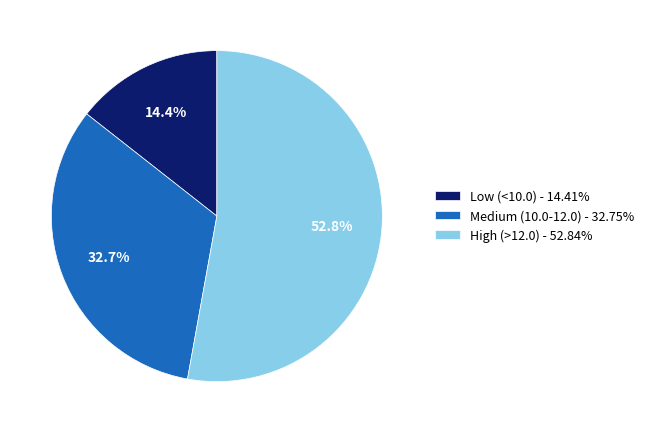

Count the number of slices in the pie.

3